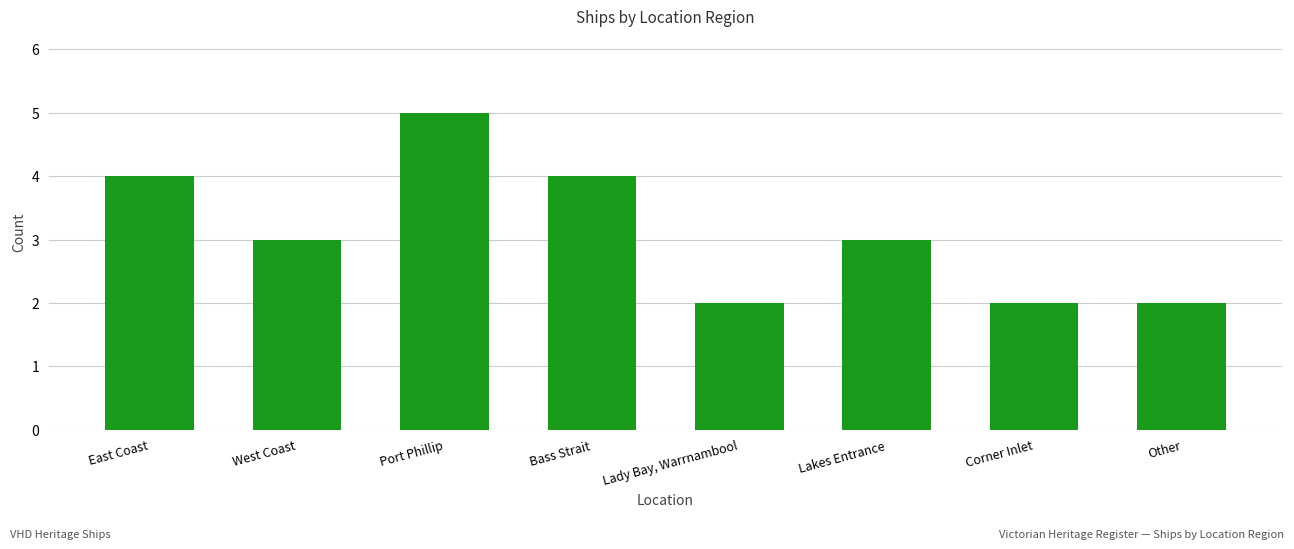

Which has a higher value, East Coast or Port Phillip?

Port Phillip